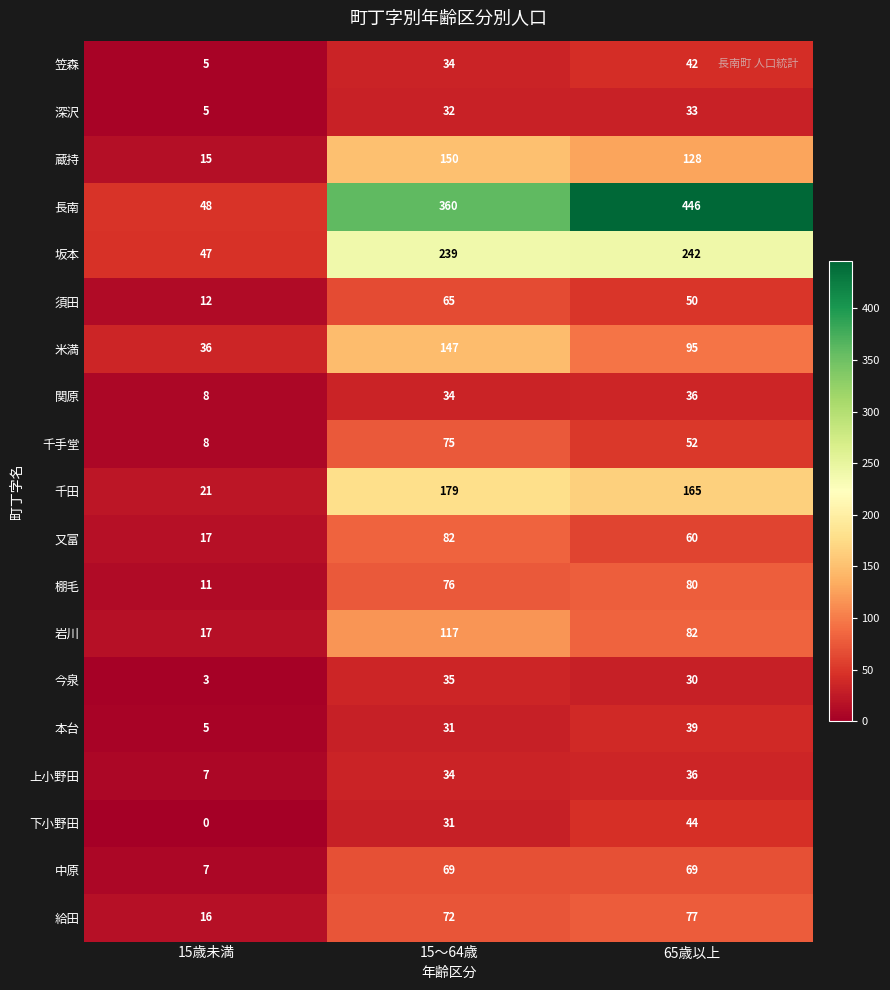

What is the maximum value shown in the chart?

446